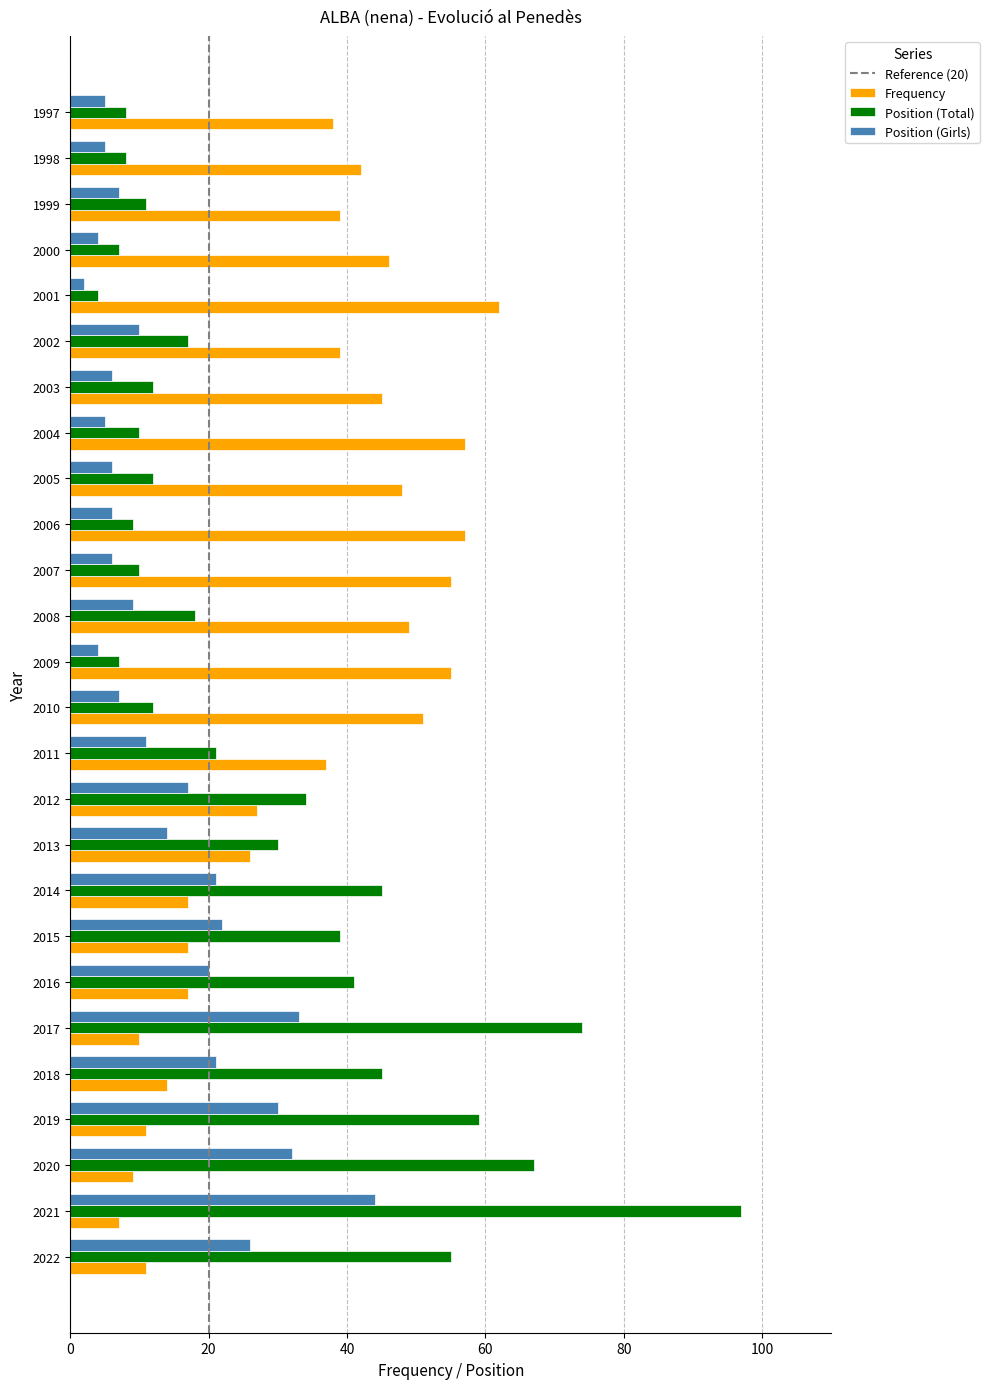

What is the difference between the maximum and minimum values in the Position (Girls) series?

42